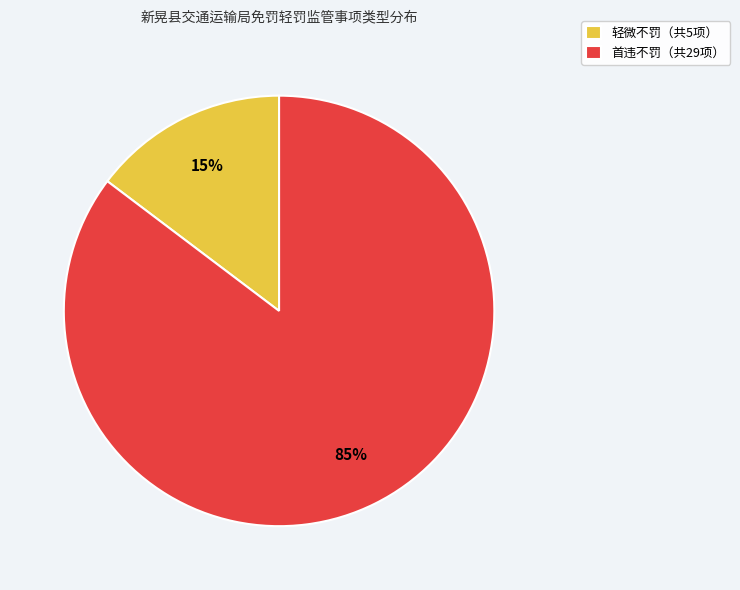

To the nearest percent, what is the combined percentage of 首违不罚（共29项） and 轻微不罚（共5项）?

100%